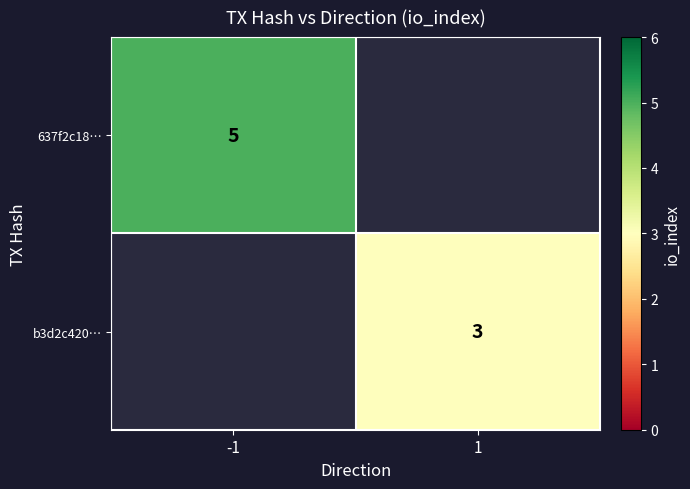

Is it true that 637f2c18… equals 7 at -1?

False